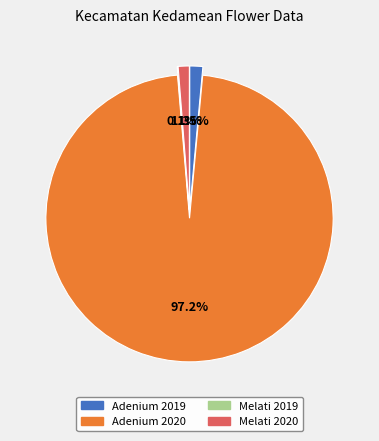

Combined, what portion of the pie is Adenium 2020 and Melati 2019?

97.3%